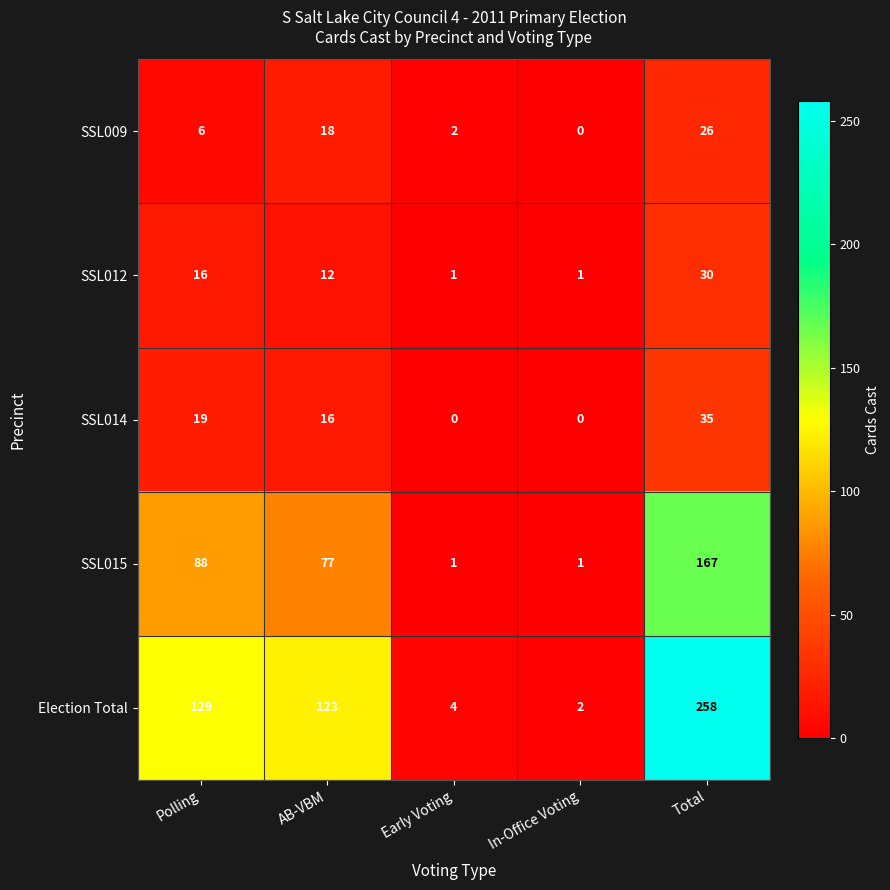

The Election Total series shows 186 at AB-VBM. True or false?

False